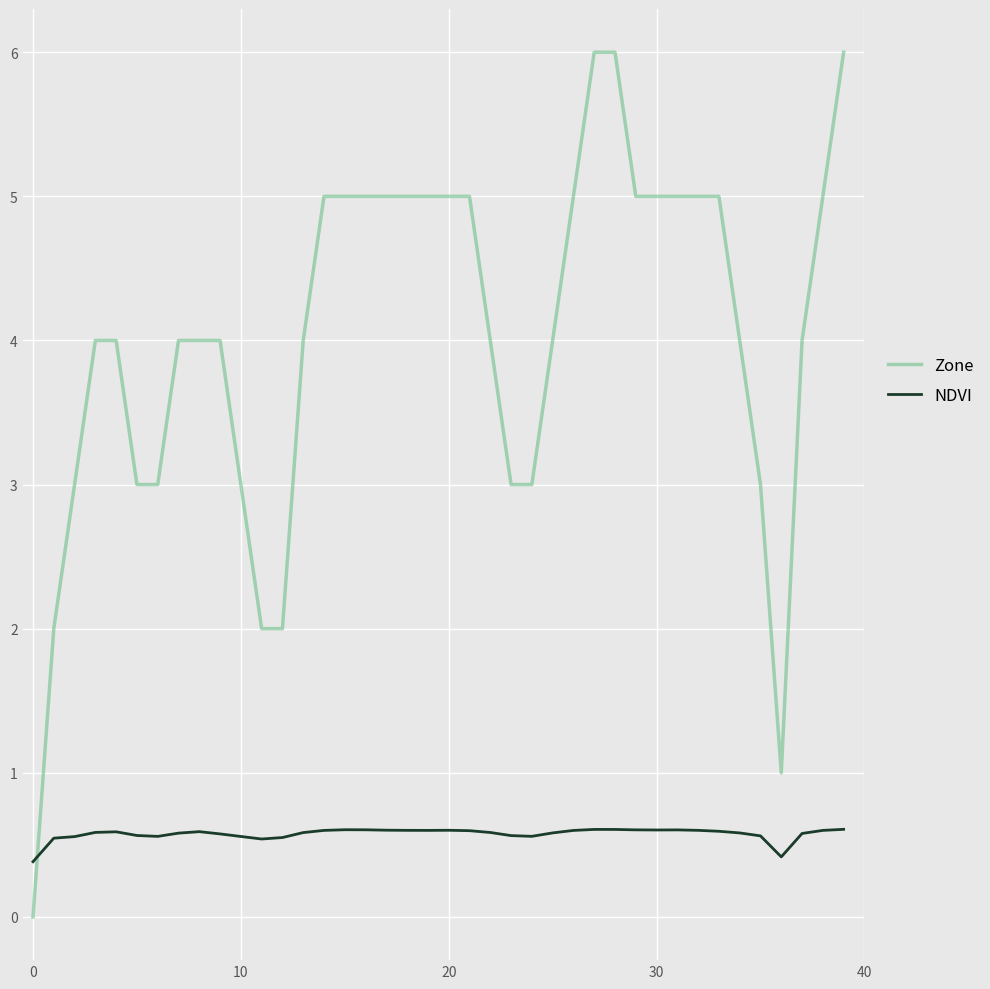

Which series has the largest total across all categories?

Zone